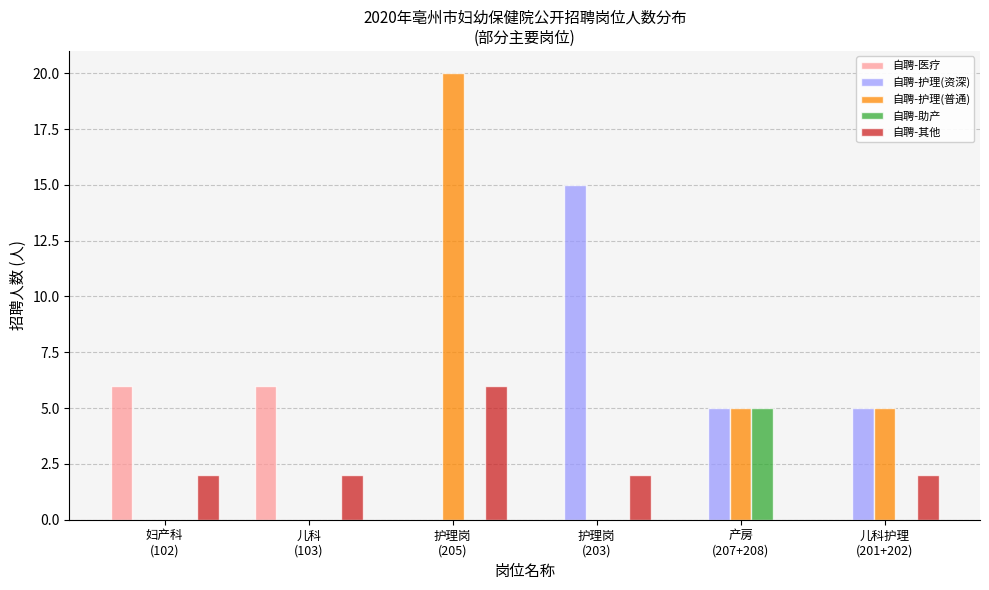

The 自聘-护理(资深) series shows 3 at 产房
(207+208). True or false?

False